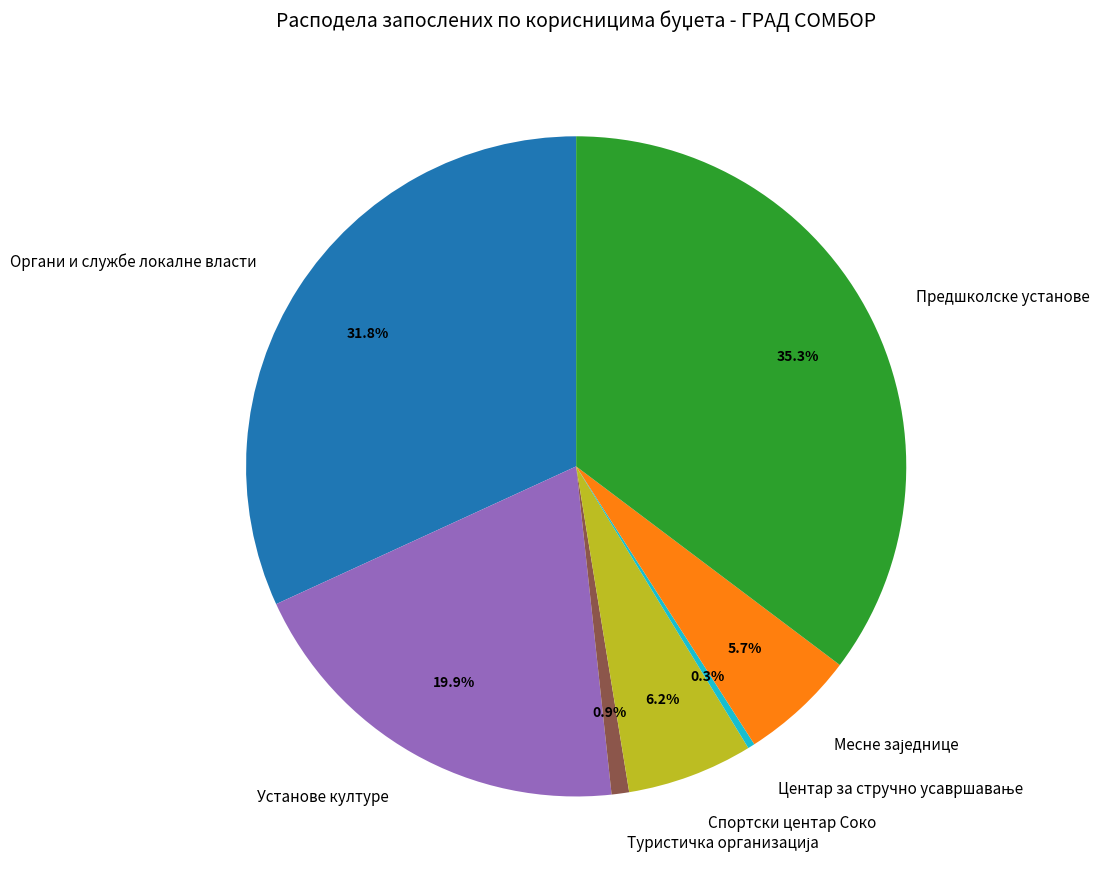

Is it true that Предшколске установе is 35% of the pie?

True